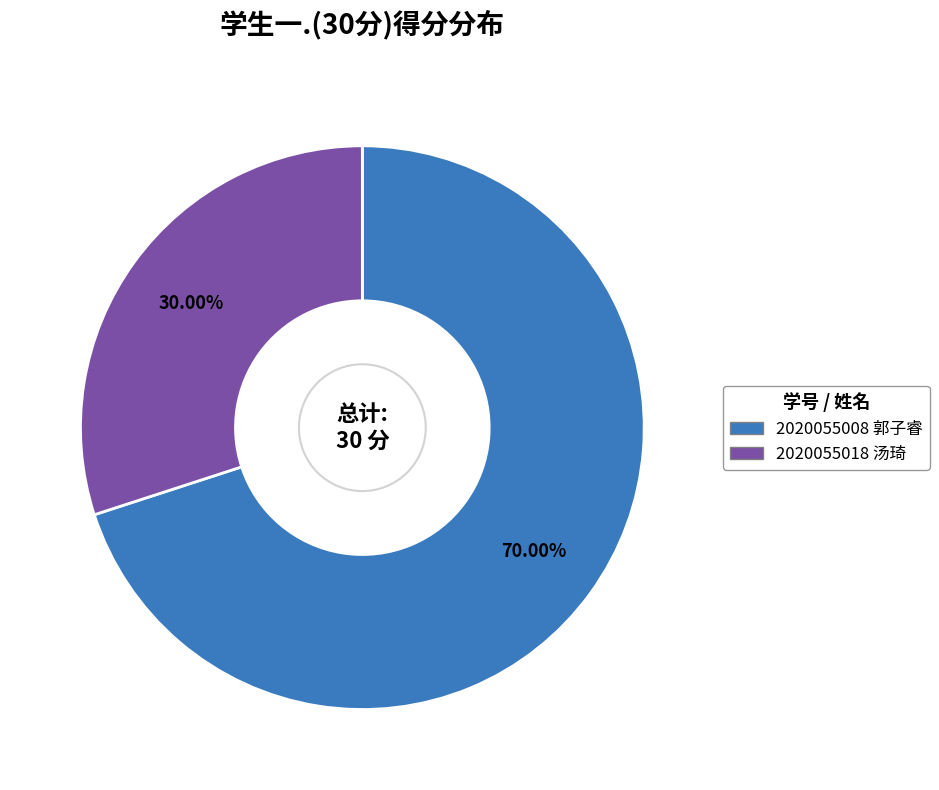

What percentage is the 2020055008 郭子睿 slice, to the nearest percent?

70%